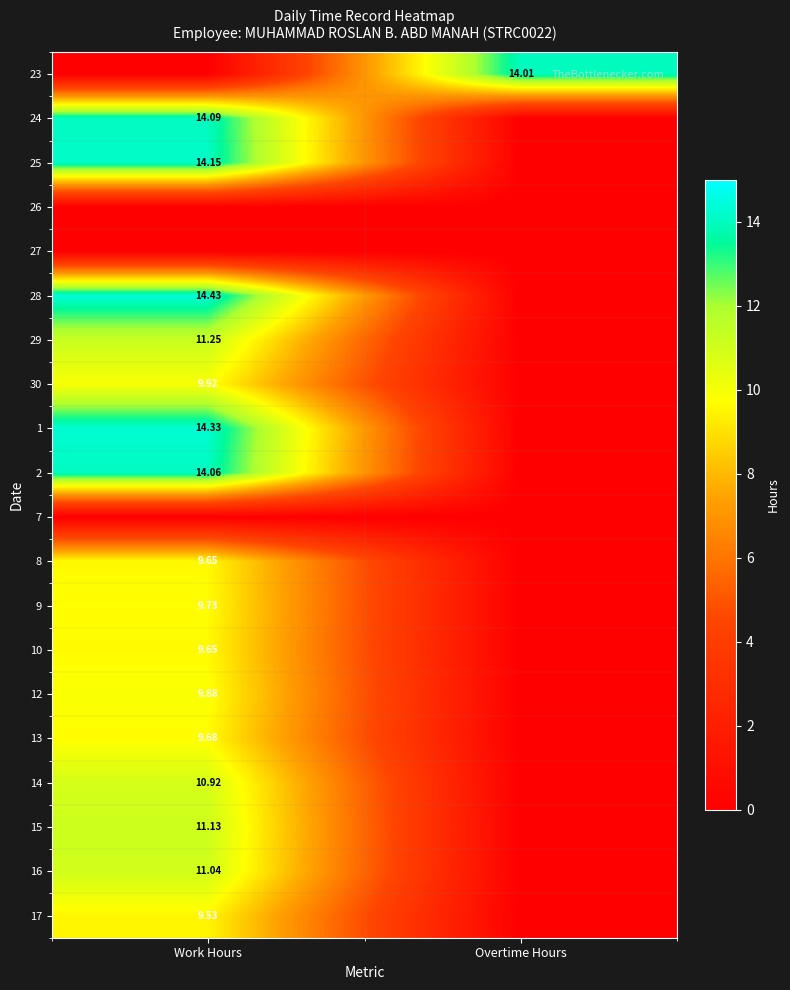

What is the sum of all 25 values?

14.2